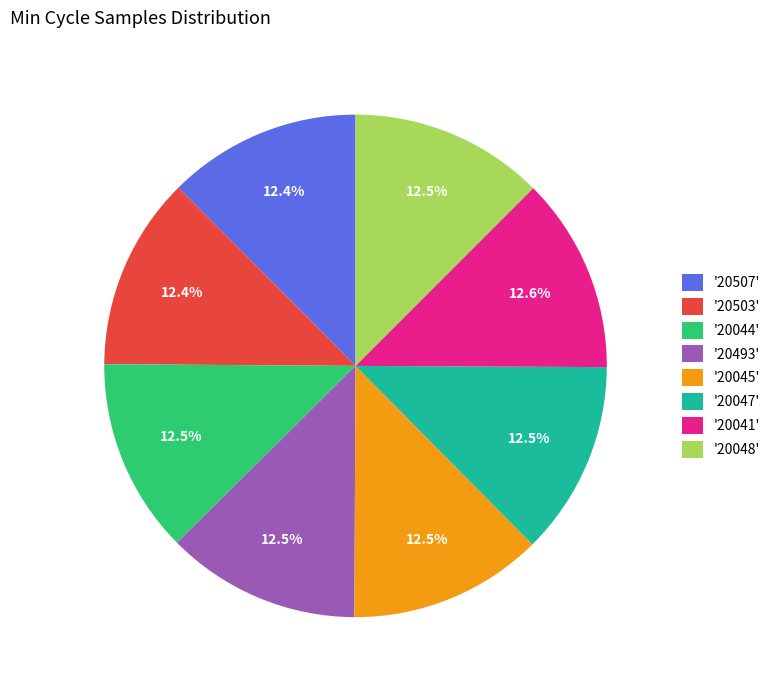

Combined, do '20041' and '20493' account for over 50%?

No